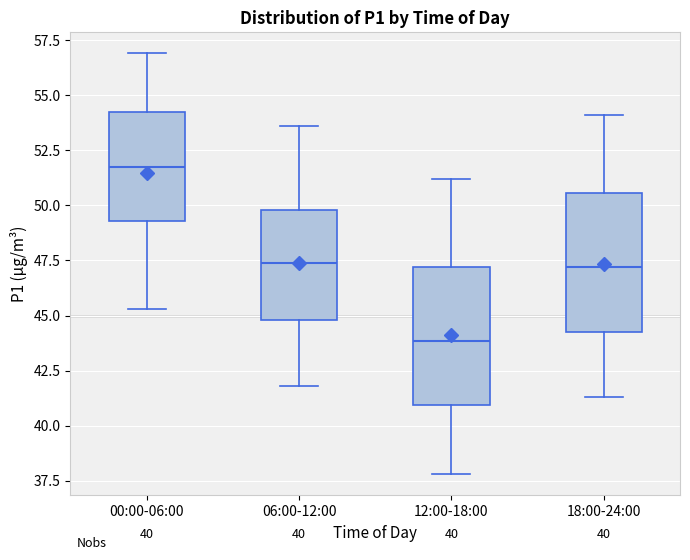

Which box has the highest median line?

00:00-06:00